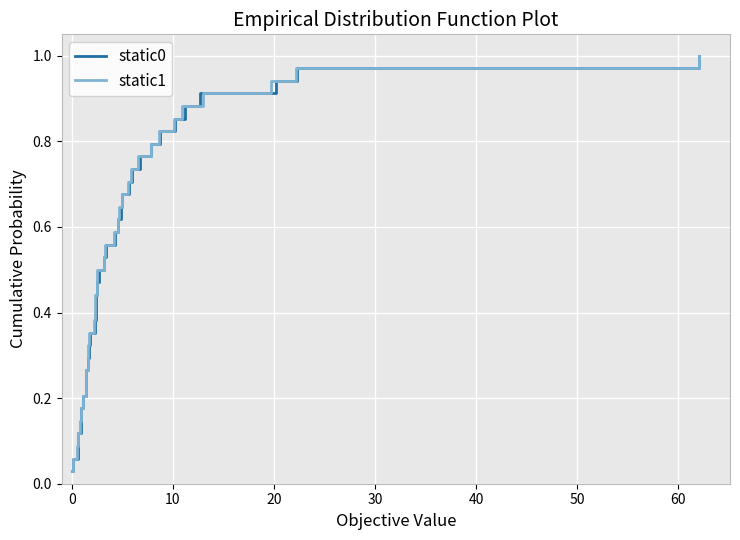

How many lines are shown in the chart?

2